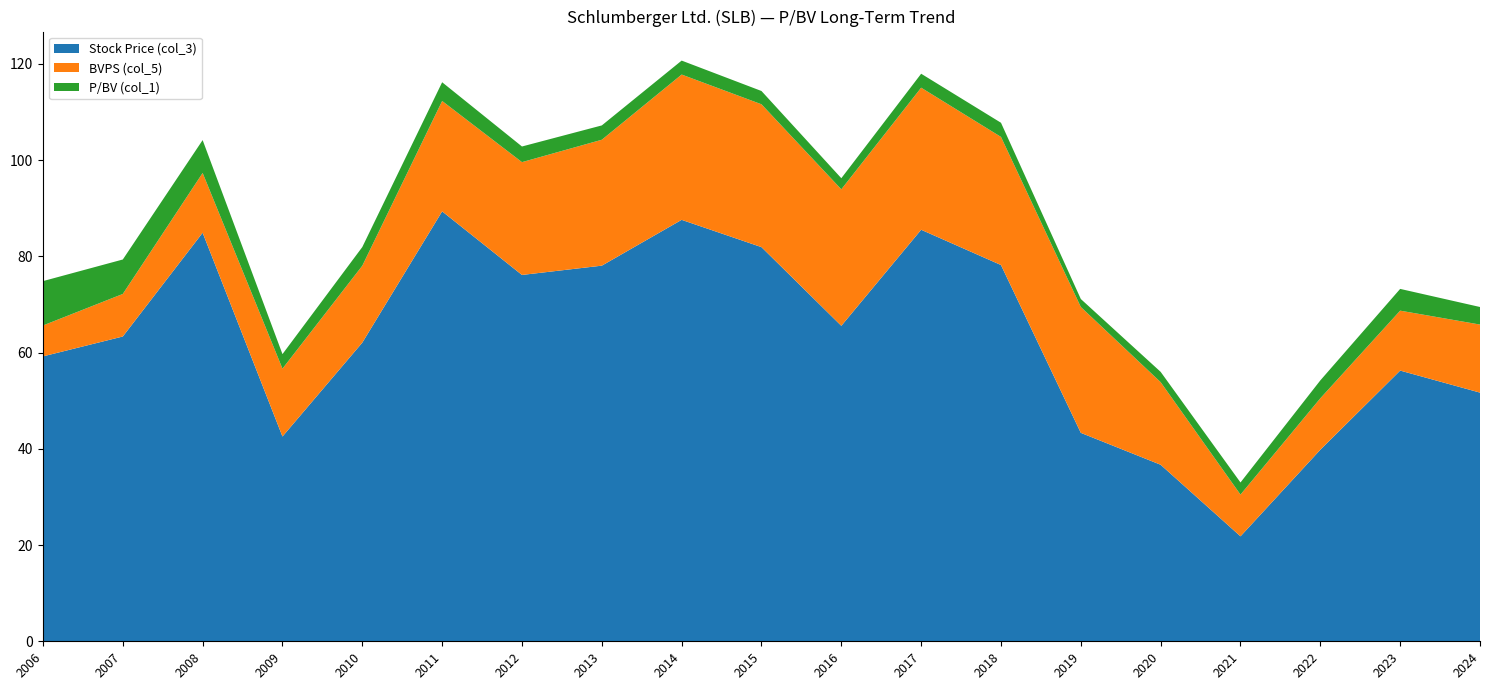

Reading left to right, list all the values displayed in this chart.

Stock Price (col_3): 59.2	63.3	84.9	42.5	62.1	89.3	76.1	78.0	87.6	81.9	65.5	85.5	78.2	43.3	36.7	21.8	39.8	56.2	51.7
BVPS (col_5): 6.4	8.8	12.4	14.1	16.0	22.9	23.4	26.2	30.2	29.7	28.4	29.5	26.6	26.1	17.2	8.7	10.7	12.4	14.1
P/BV (col_1): 9.2	7.2	6.8	3.0	3.9	3.9	3.2	3.0	2.9	2.8	2.3	2.9	2.9	1.7	2.1	2.5	3.7	4.5	3.6